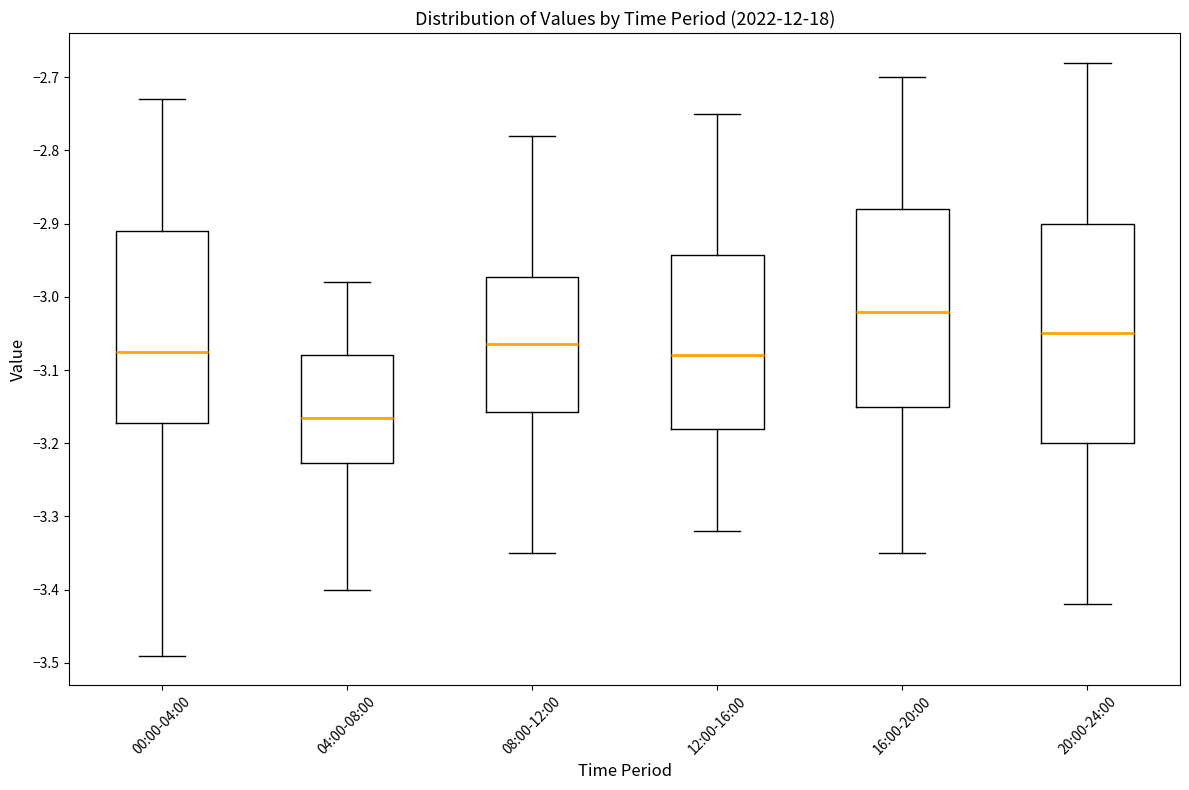

Where does the median line of the box for 04:00-08:00 sit on the y-axis? The values are not printed on the chart, so give them approximately, as read against the axis.

-3.16